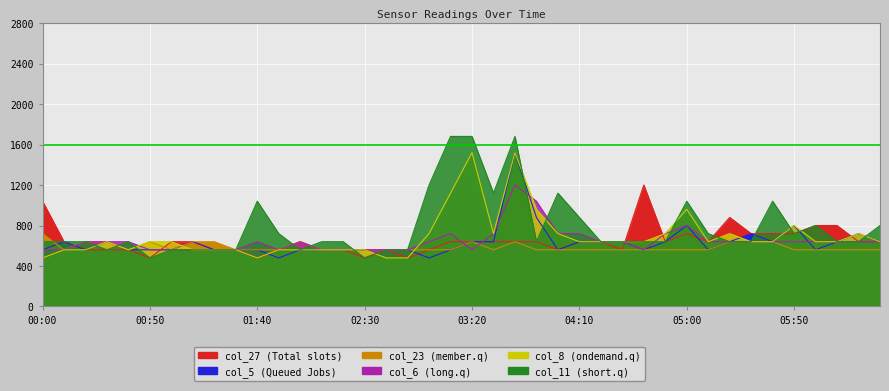

What is the difference between the second highest and second lowest values in the col_6 series?

480.0